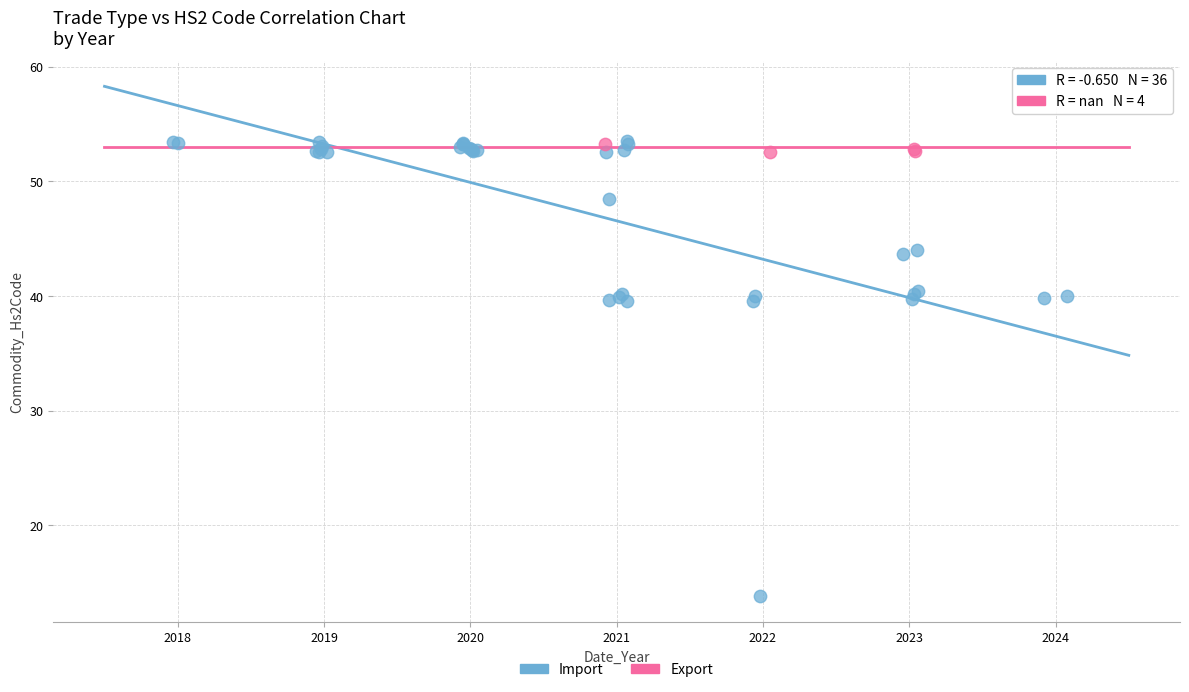

What are all the series names shown in the legend?

Import, Export